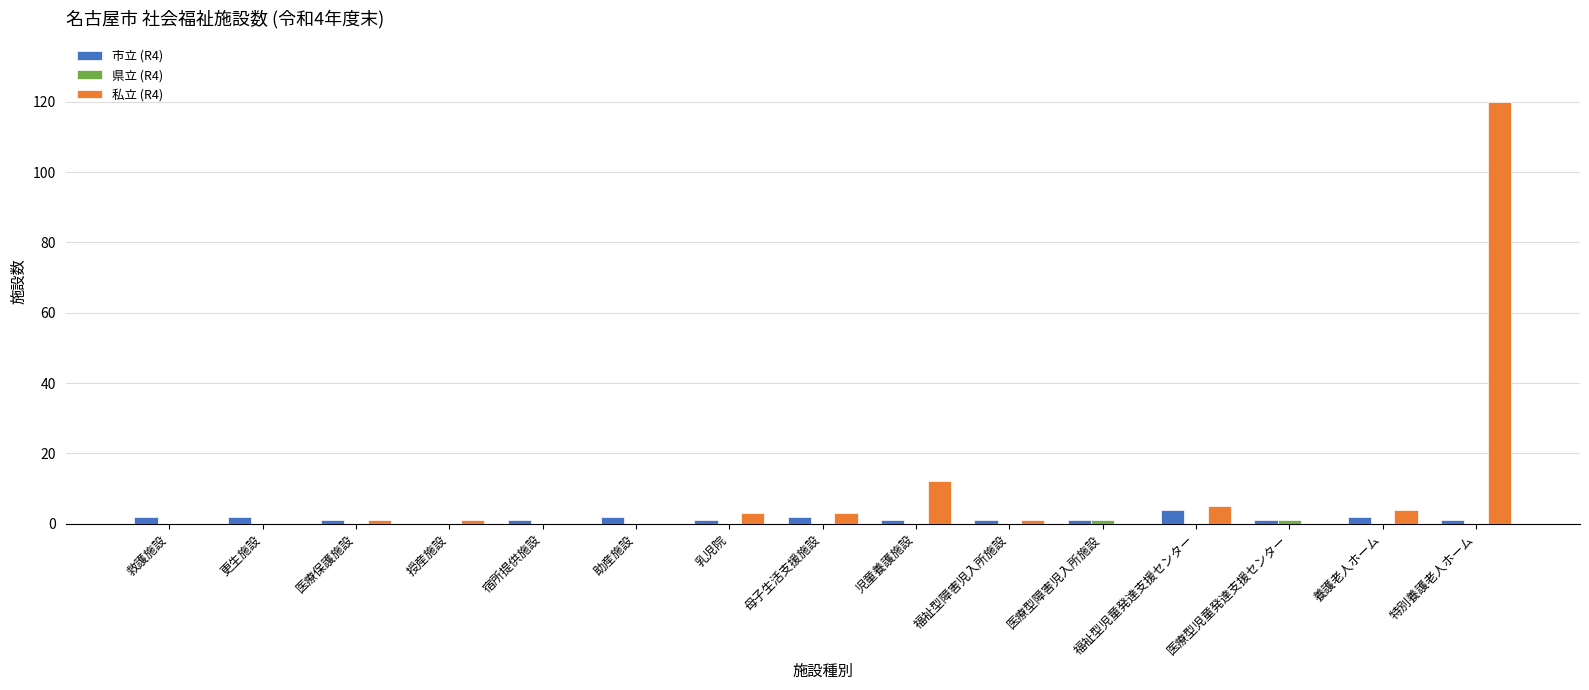

Is it true that 私立 (R4) equals 0 at 医療型障害児入所施設?

True